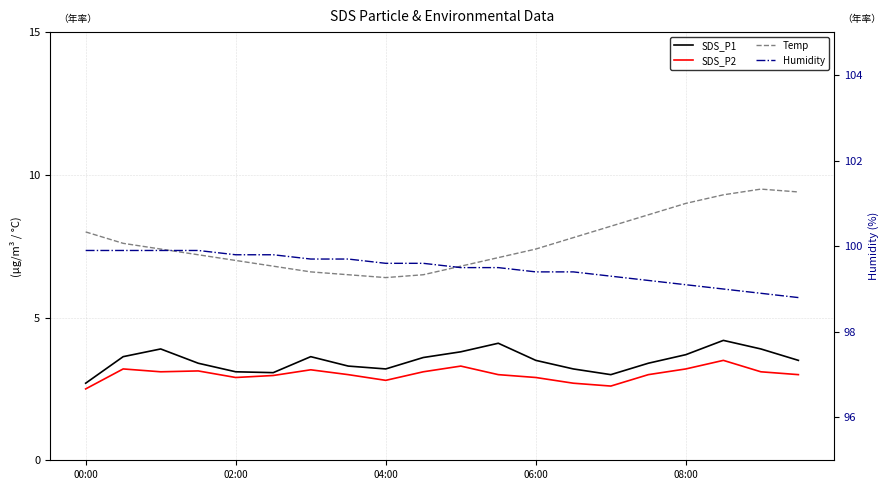

True or false: SDS_P2 has a value of 2.8 at 04:00.

True